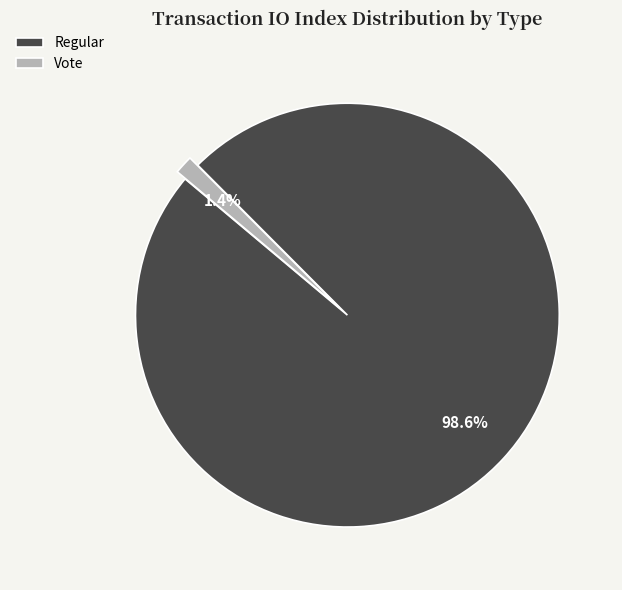

True or false: Regular accounts for 99% of the total.

True